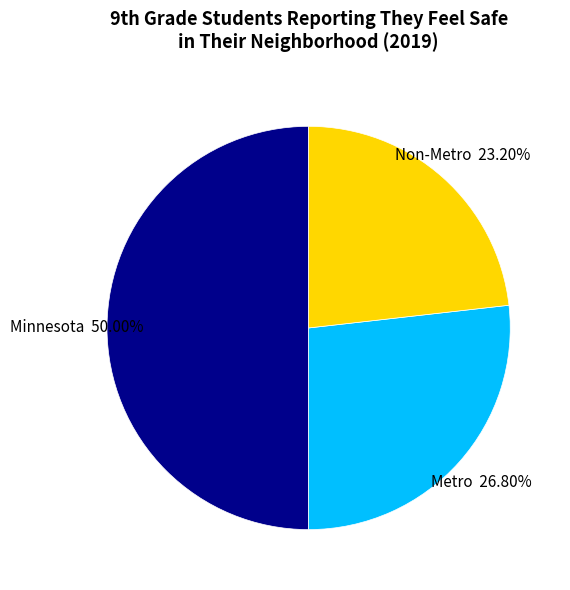

To the nearest percent, what portion does Minnesota represent?

50%